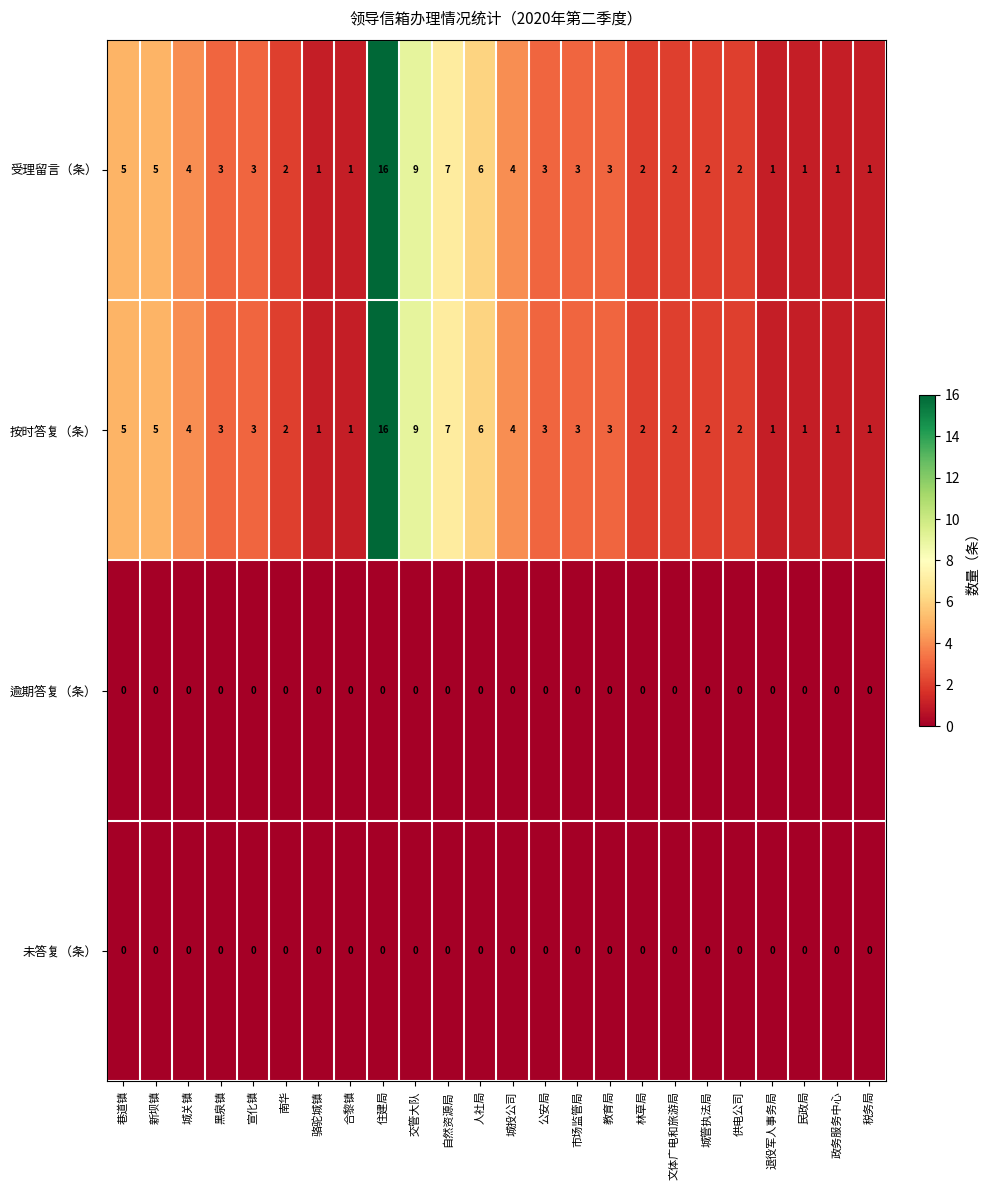

What is the greatest value displayed?

16